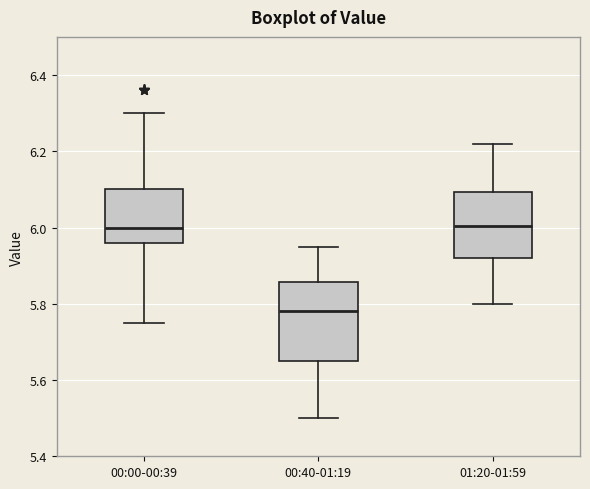

Comparing the boxes themselves (not the whiskers), which one is the tallest?

00:40-01:19